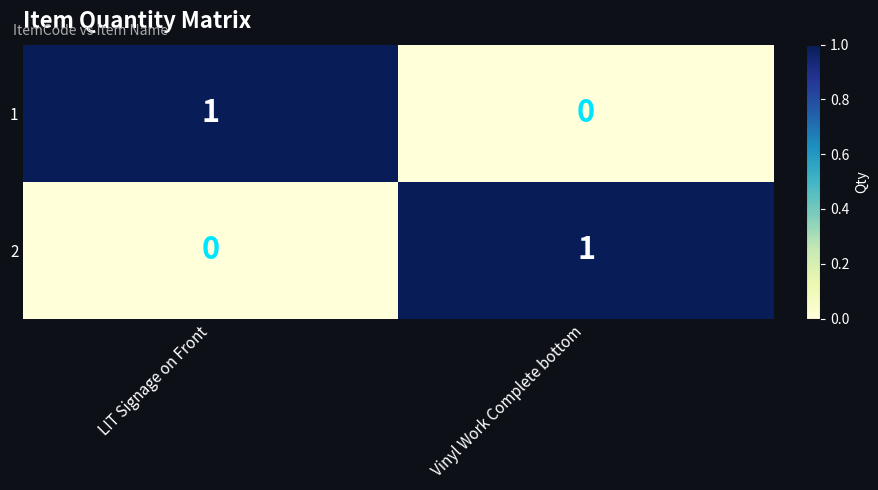

At which label is 1 closest to 0?

Vinyl Work Complete bottom